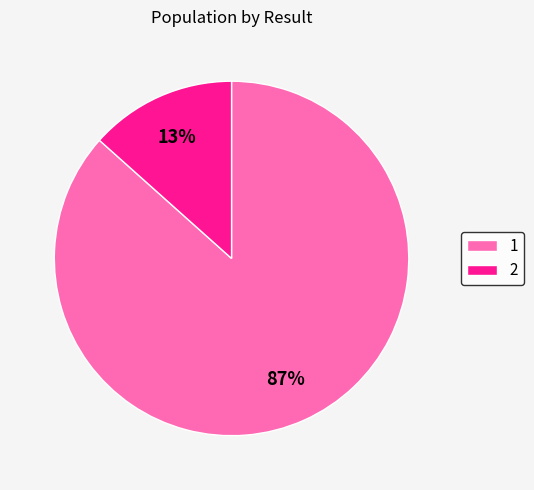

To the nearest percent, what percentage of the pie is 1?

87%